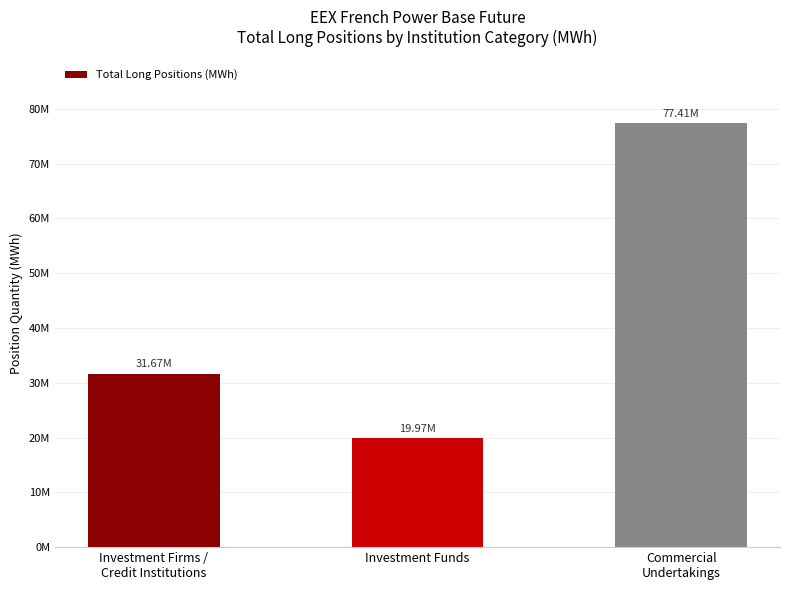

What is the smallest value displayed?

19965509